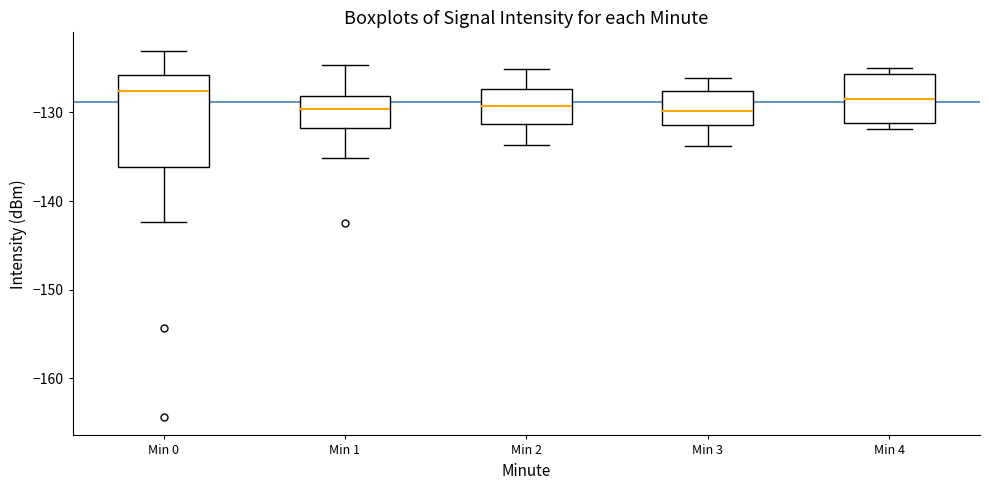

Reading left to right, read every box against the y-axis: the position of its median line, the range the box covers, and the ends of its whiskers. The values are not printed on the chart, so give them approximately, as read against the axis.

Min 0: median -128, box -136 to -126, whiskers -142 to -123
Min 1: median -130, box -132 to -128, whiskers -135 to -125
Min 2: median -129, box -131 to -127, whiskers -134 to -125
Min 3: median -130, box -131 to -128, whiskers -134 to -126
Min 4: median -128, box -131 to -126, whiskers -132 to -125